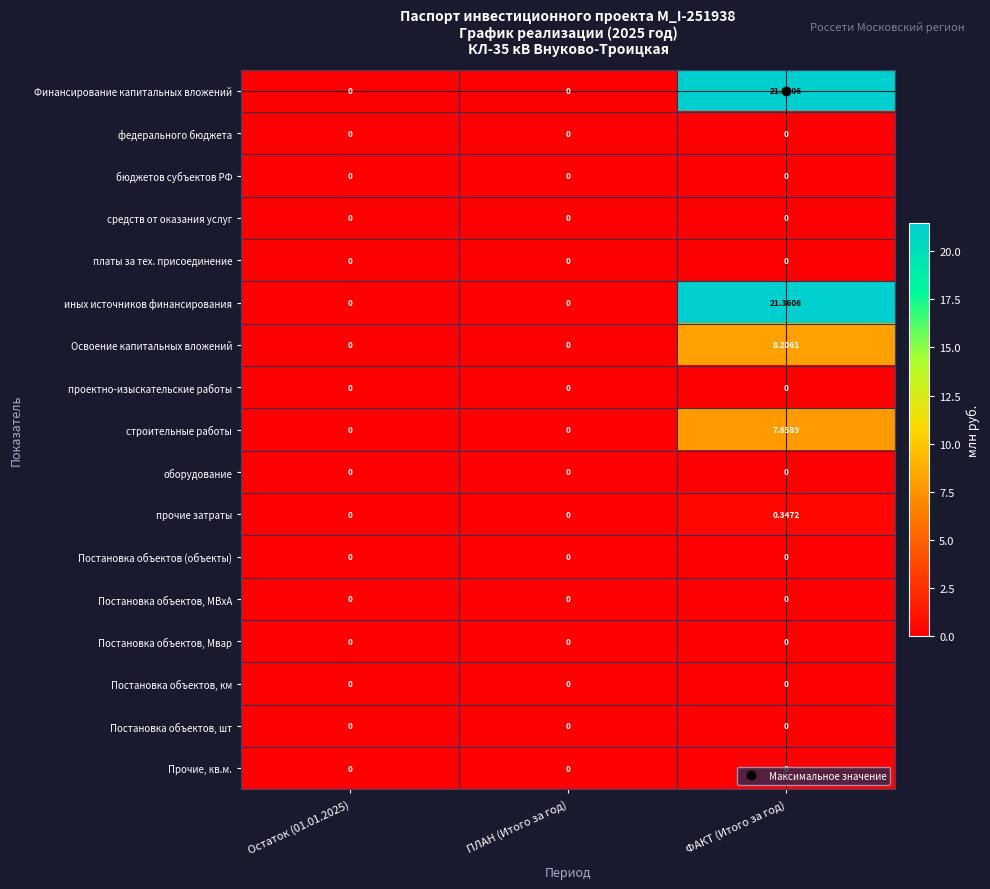

Which category has the highest value in the строительные работы series?

ФАКТ (Итого за год)